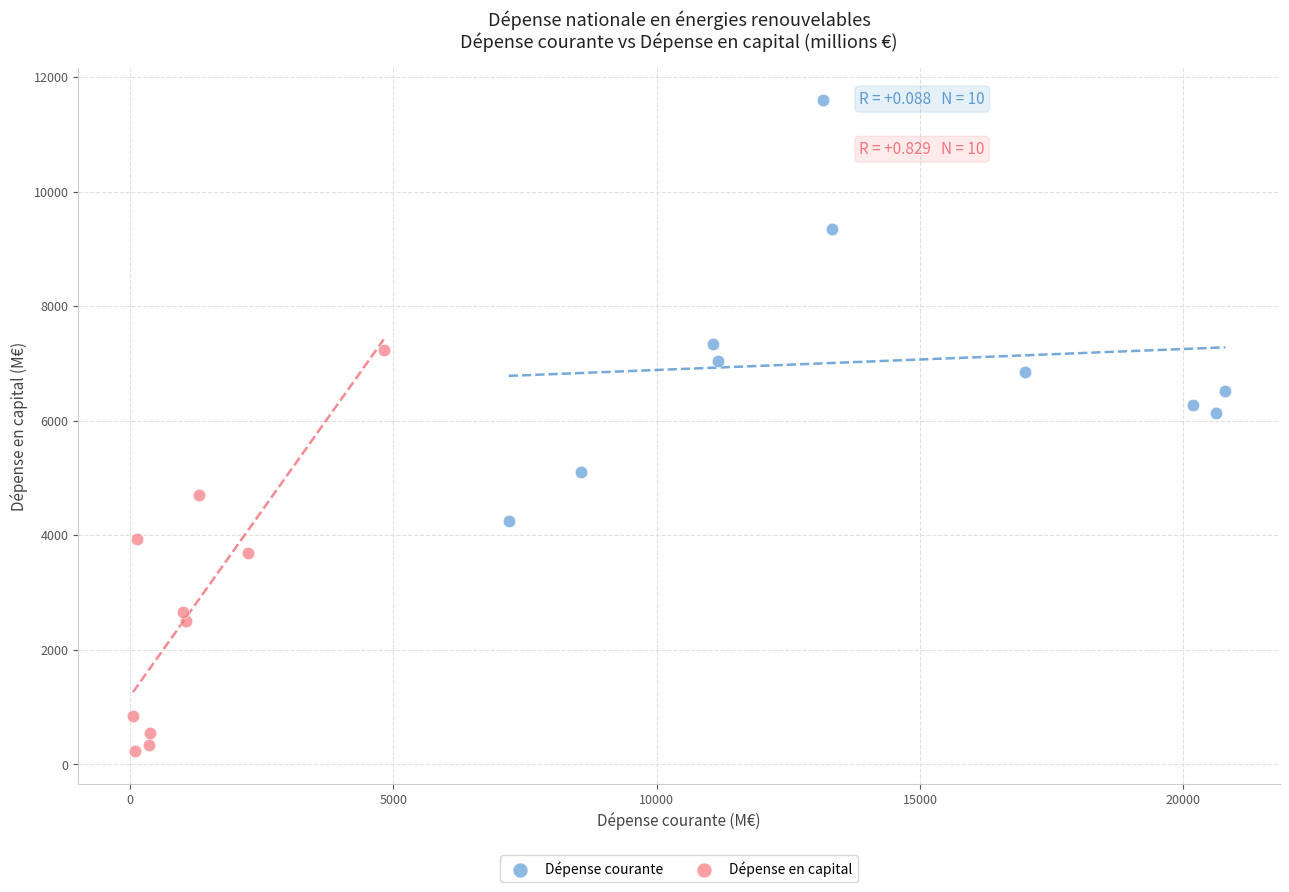

Which series reaches the maximum Y coordinate?

Dépense courante